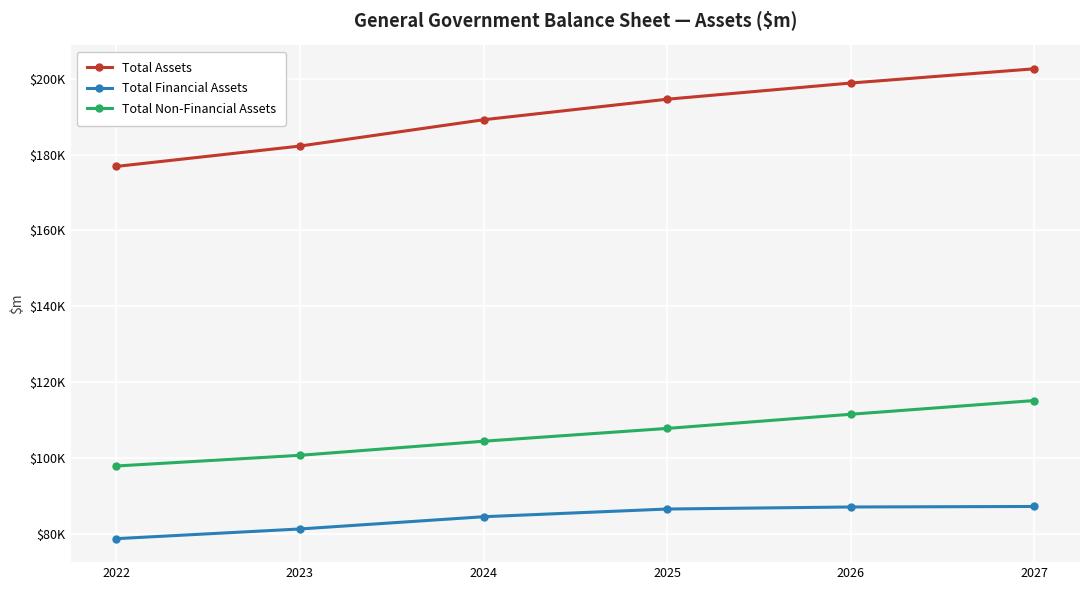

Which series has the largest total across all categories?

Total Assets